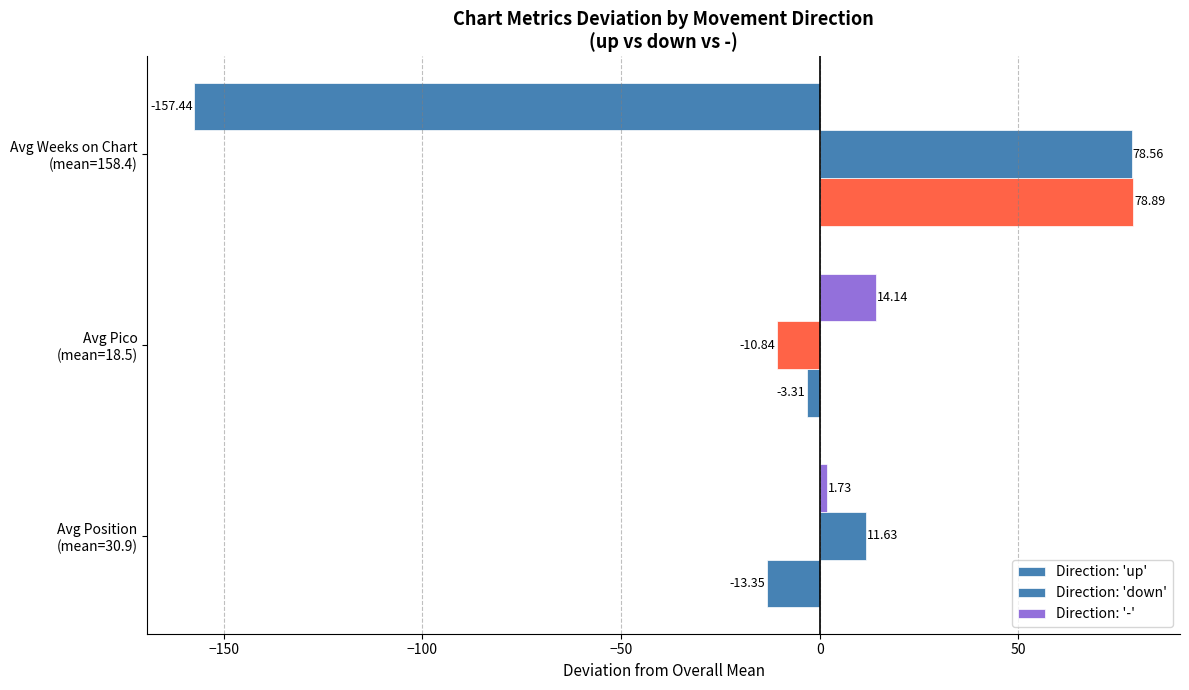

List the series in order of their peak value, lowest first.

Direction: '-', Direction: 'down', Direction: 'up'